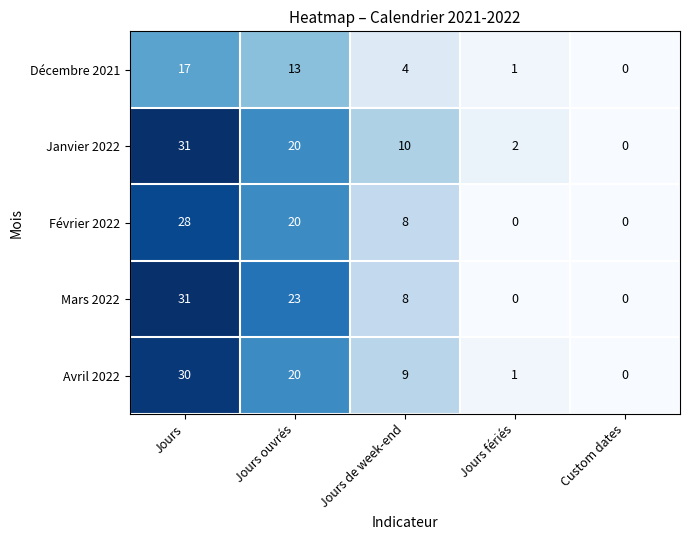

What is the difference between the maximum and second lowest values in the Janvier 2022 series?

29